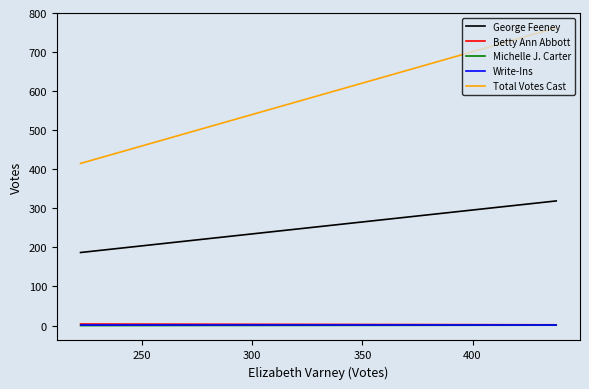

Is this an area chart (filled region under the line)?

No